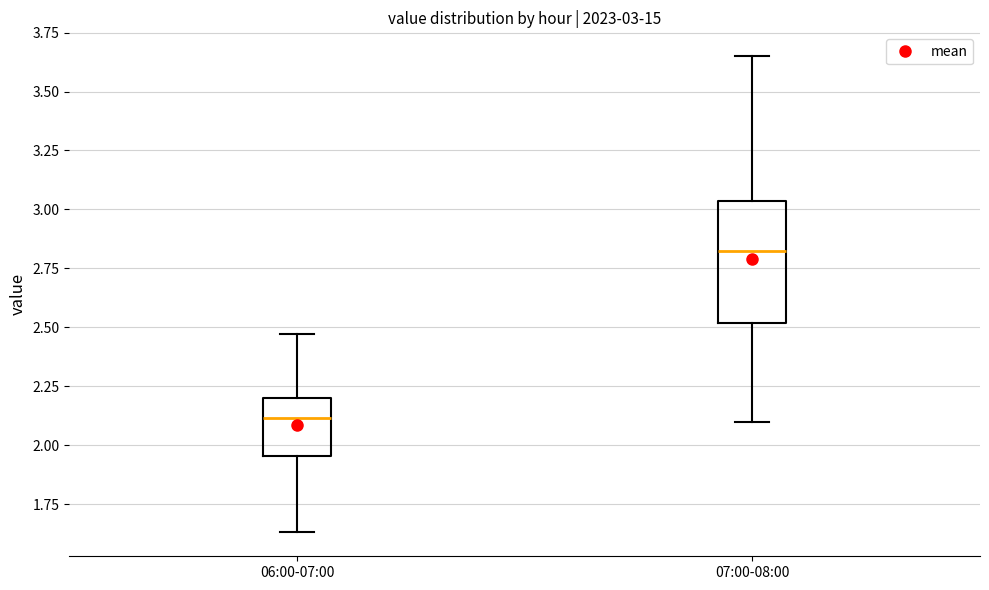

Which box has the highest median line?

07:00-08:00